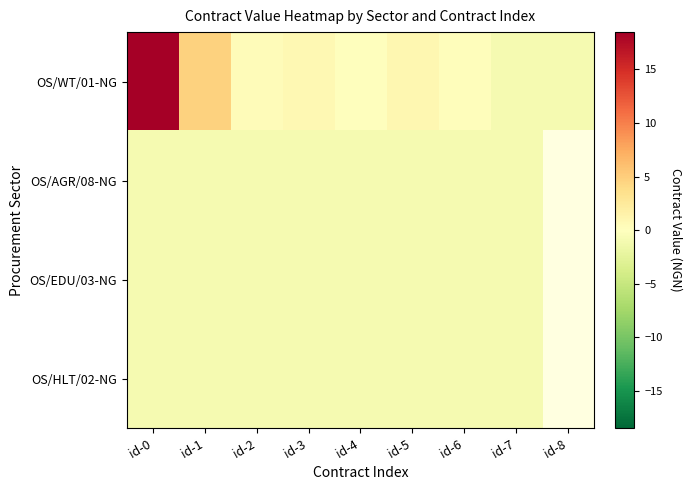

At how many categories does at least one series exceed 10?

1